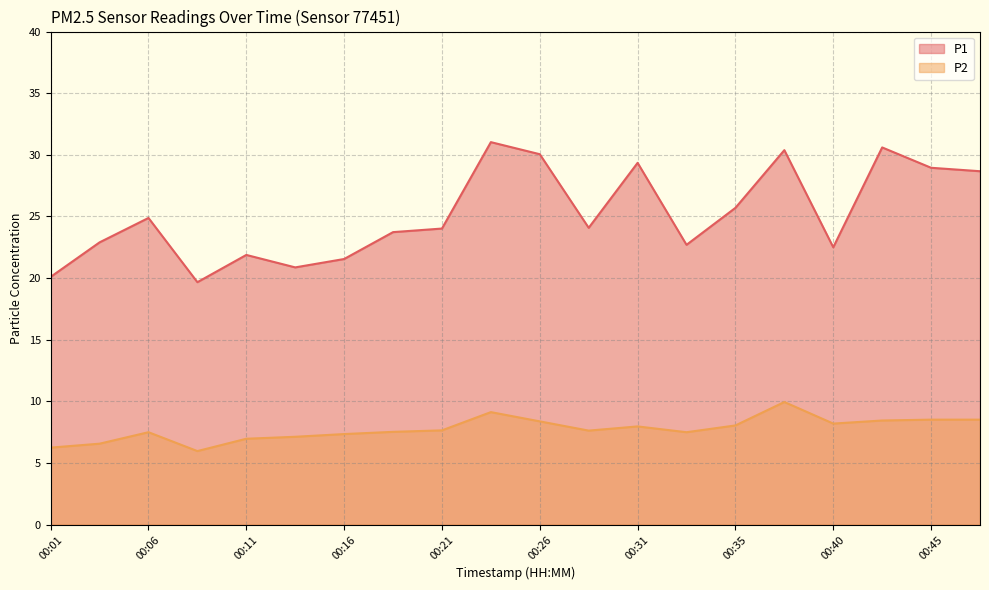

Where is P1 nearest to the value 25?

00:06